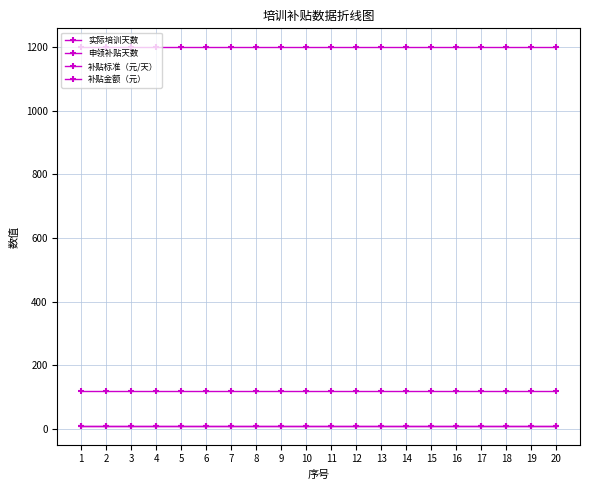

True or false: 实际培训天数 has a value of 10 at 7.

True